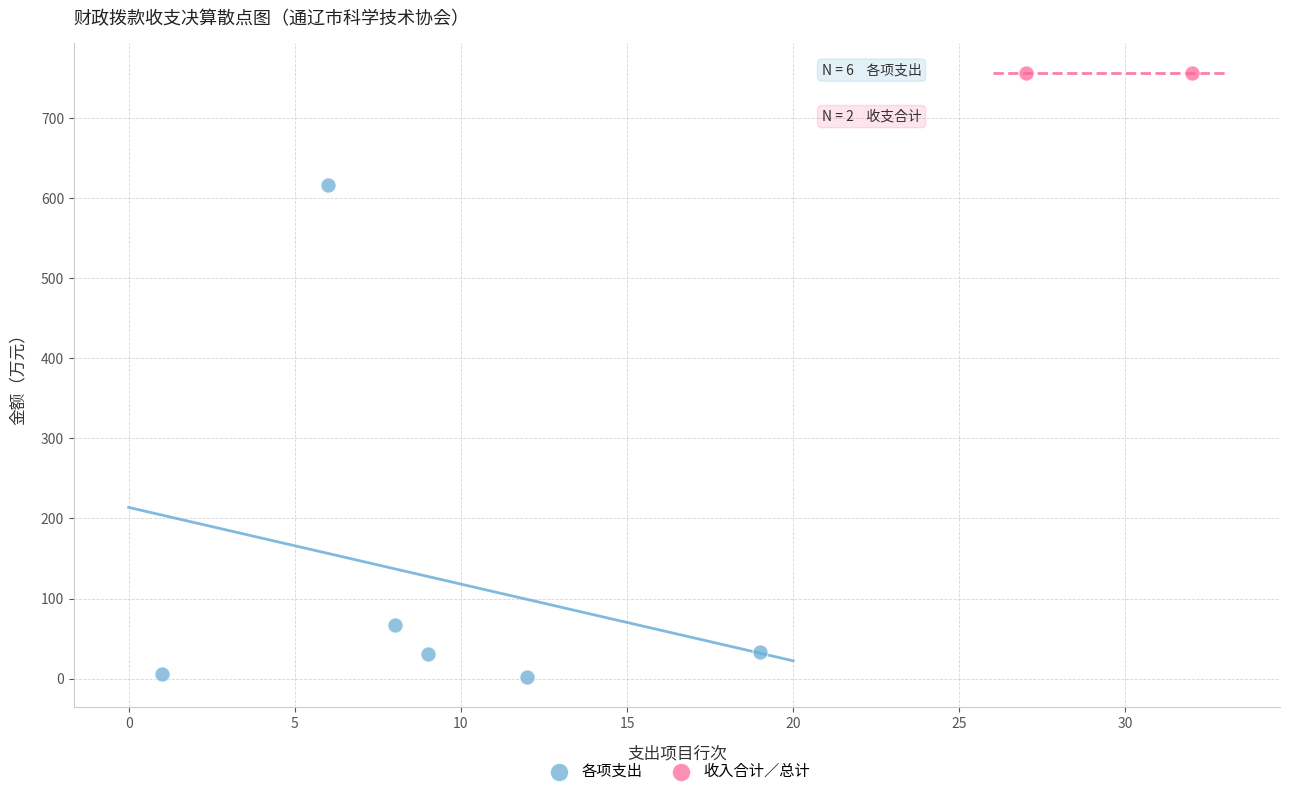

What are all the series names shown in the legend?

各项支出, 收入合计／总计